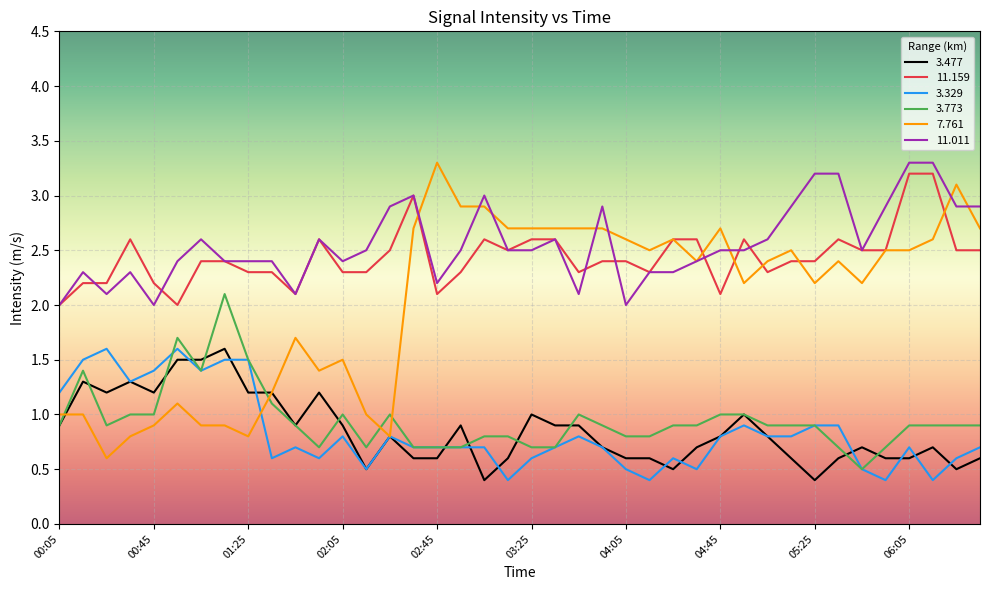

What is the maximum value shown in the chart?

3.3